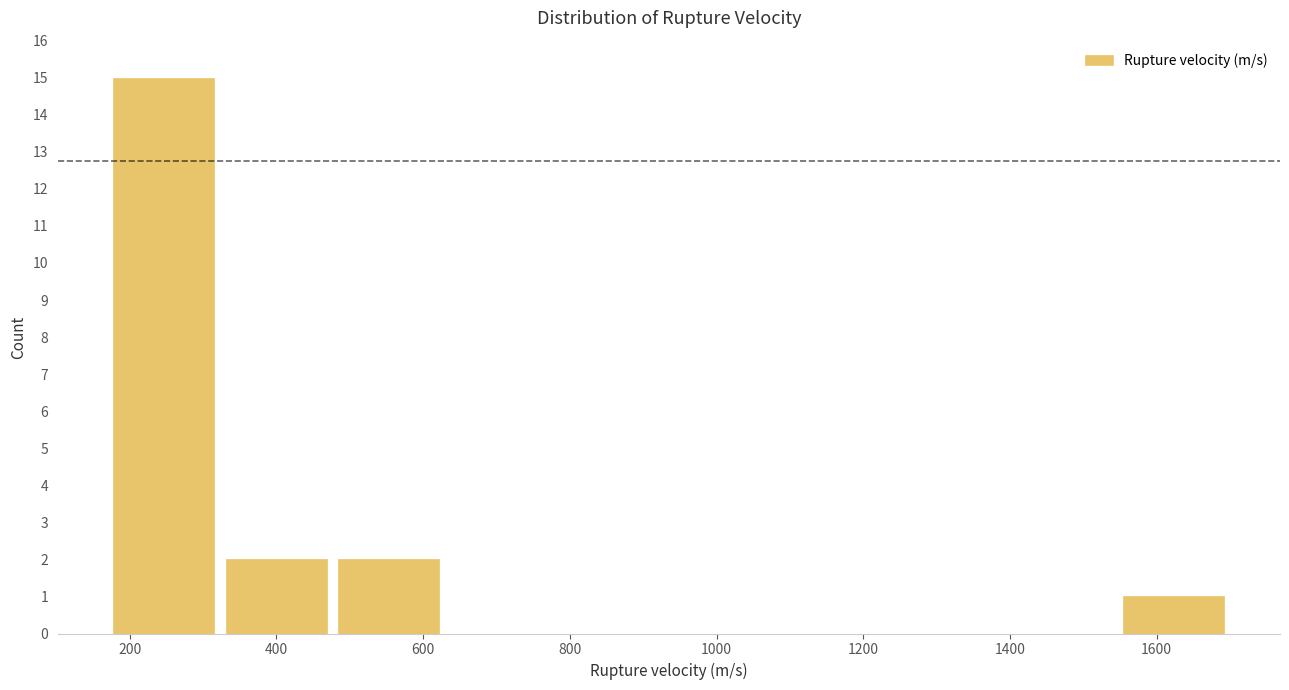

Reading left to right, transcribe this chart: for each bar, give the range it covers on the x-axis and its height. Neither the bar edges nor the heights are printed on the chart, so give them approximately, as read against the axes.

180 to 320: 15
320 to 480: 2
480 to 620: 2
620 to 780: 0
780 to 940: 0
940 to 1080: 0
1080 to 1240: 0
1240 to 1400: 0
1400 to 1540: 0
1540 to 1700: 1